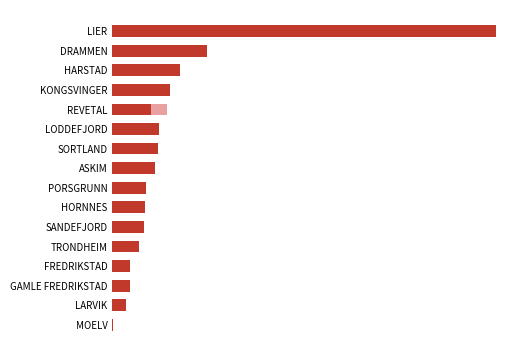

How many bars are there in each group?

2